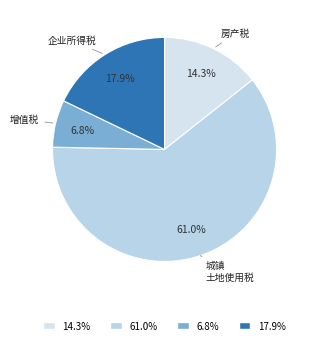

Count the number of slices in the pie.

4